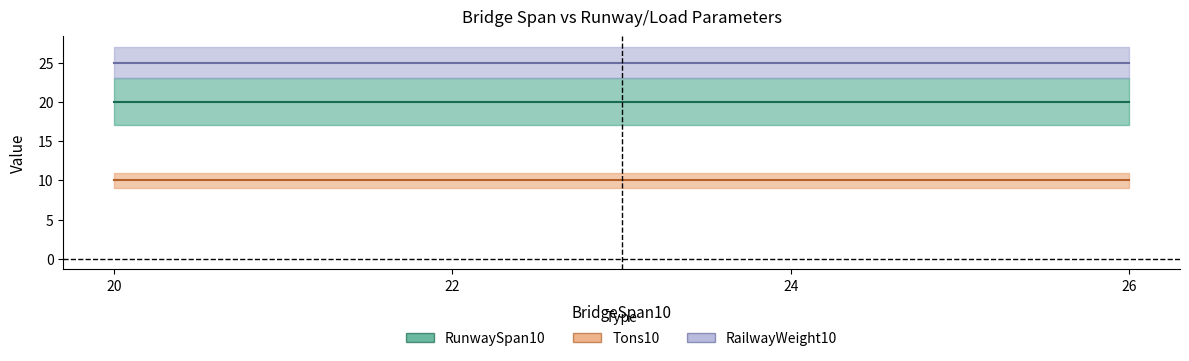

What is the value of the RunwaySpan10 point at the 2nd from the left?

20